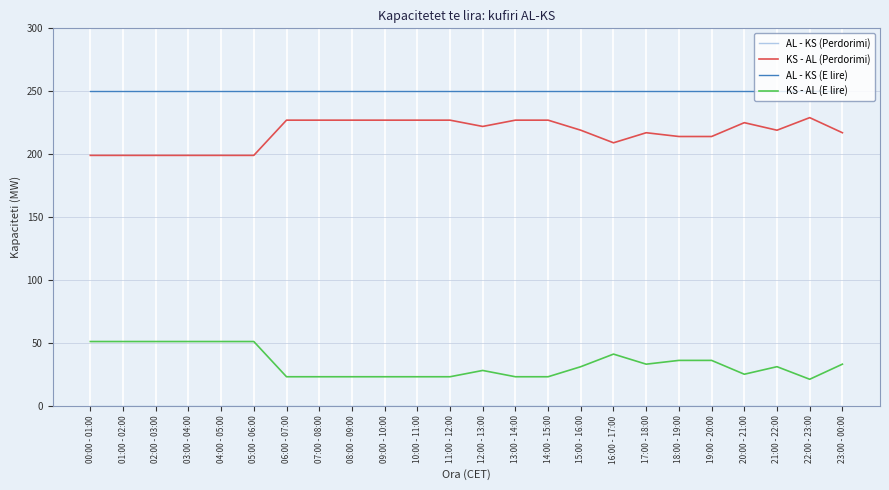

Which series has the largest total across all categories?

AL - KS (E lire)